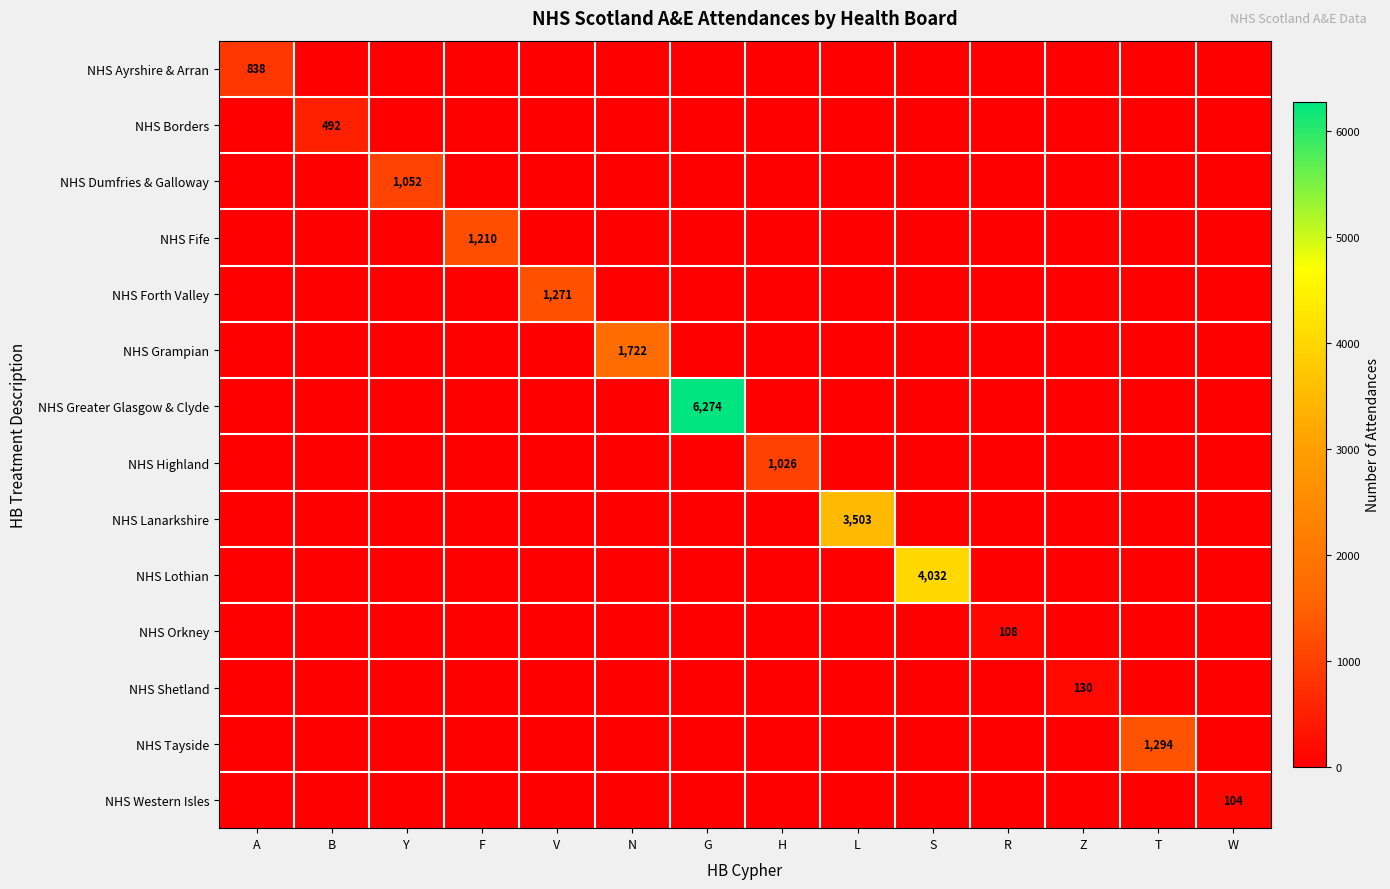

What is the maximum value shown in the chart?

6274